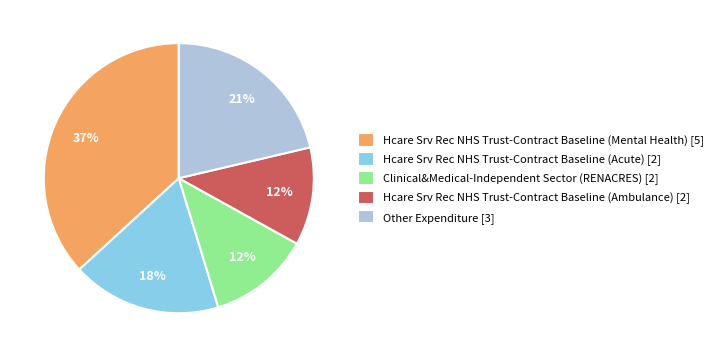

Does any single category account for the majority?

No